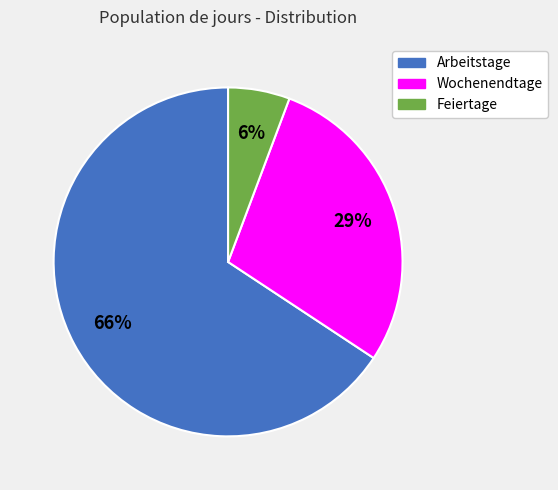

To the nearest percent, what is the average slice percentage?

33%